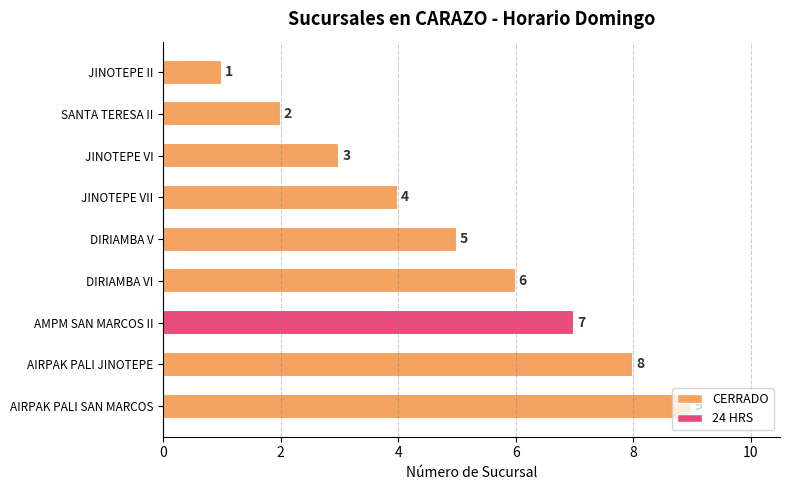

At which category does the chart reach its minimum across all series?

JINOTEPE II